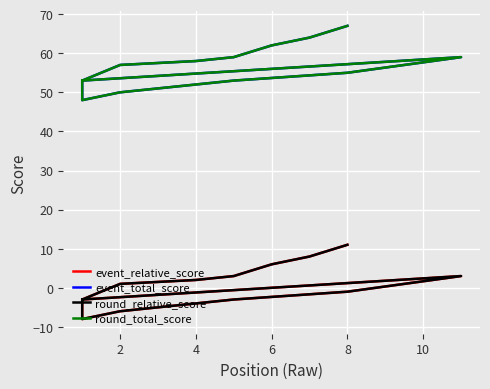

Reading left to right, list all the values displayed in this chart.

event_relative_score: -3	-8	-6	-5	-4	-3	-3	-3	-1	-1	-1	3	-3	1	1	2	3	6	8	11
event_total_score: 53	48	50	51	52	53	53	53	55	55	55	59	53	57	57	58	59	62	64	67
round_relative_score: -3	-8	-6	-5	-4	-3	-3	-3	-1	-1	-1	3	-3	1	1	2	3	6	8	11
round_total_score: 53	48	50	51	52	53	53	53	55	55	55	59	53	57	57	58	59	62	64	67